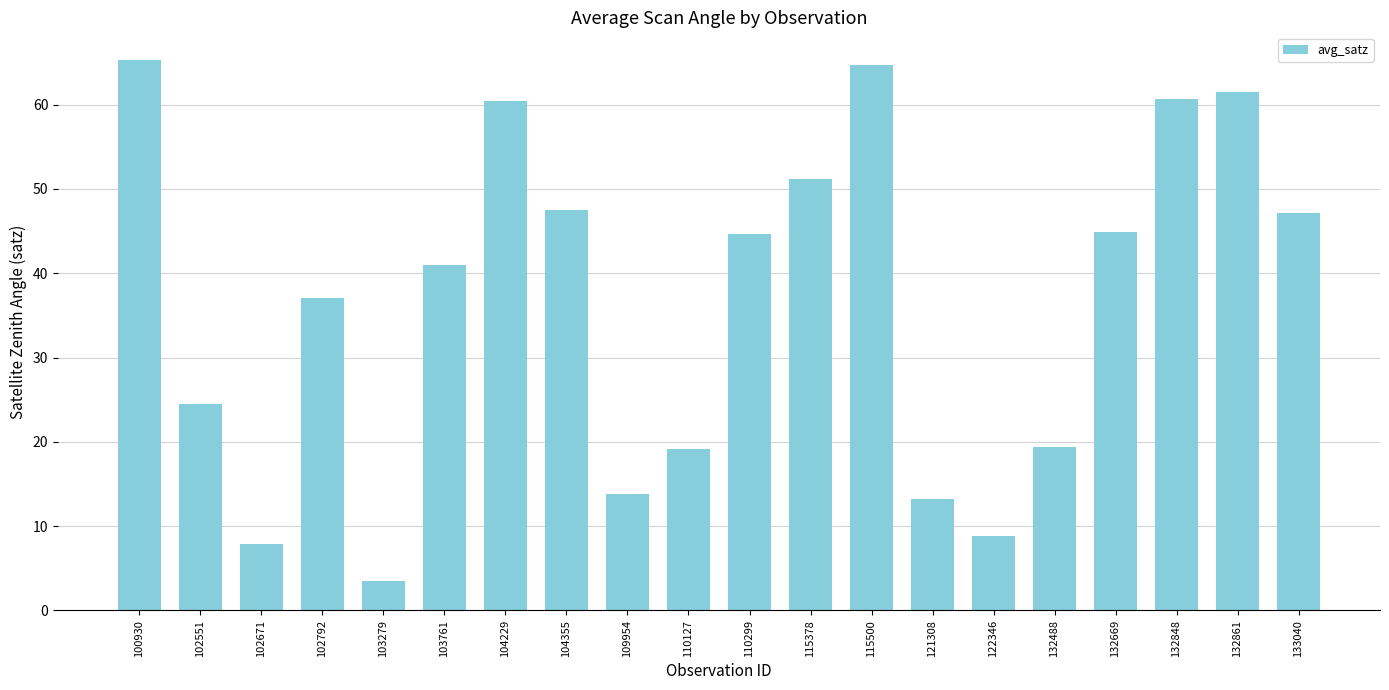

The value at 103279 is 3.5. True or false?

True